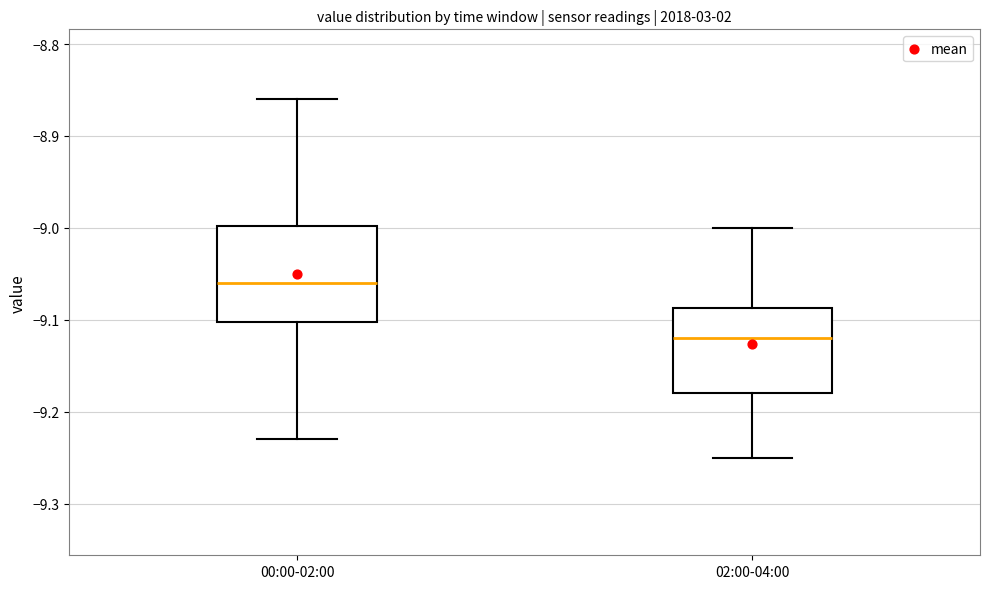

Reading left to right, read every box against the y-axis: the position of its median line, the range the box covers, and the ends of its whiskers. The values are not printed on the chart, so give them approximately, as read against the axis.

00:00-02:00: median -9.06, box -9.10 to -9.00, whiskers -9.23 to -8.86
02:00-04:00: median -9.12, box -9.18 to -9.09, whiskers -9.25 to -9.00